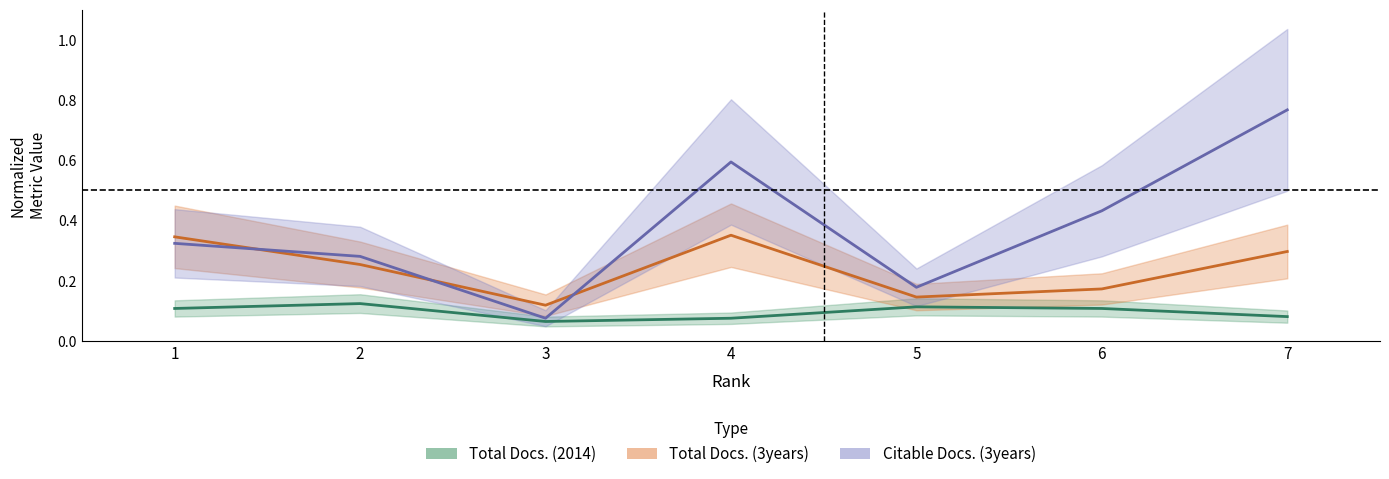

What is the difference between the Total Docs. (3years) values at 5 and 1?

0.2